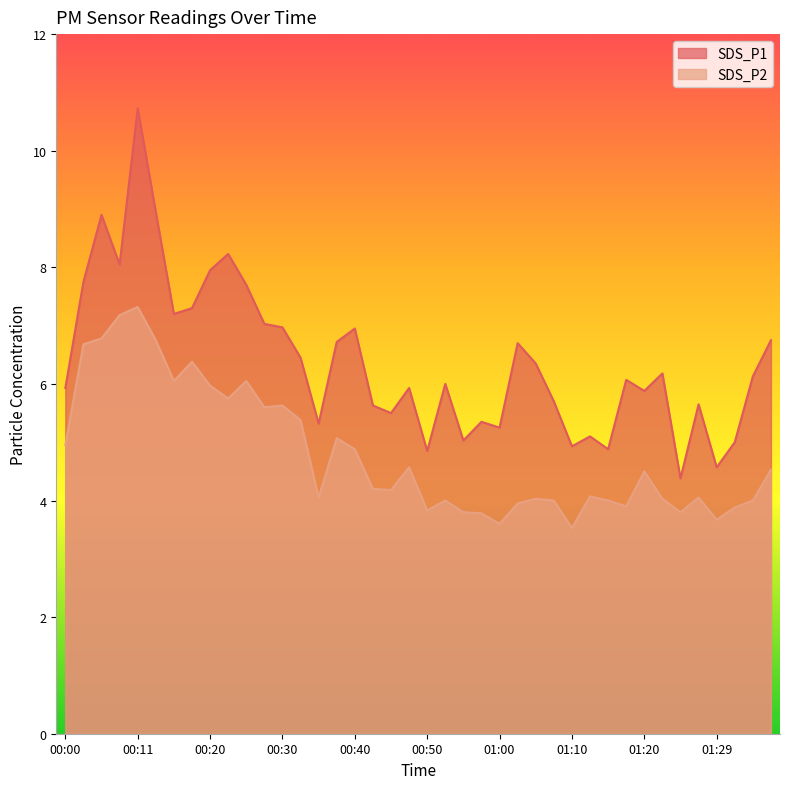

What are all the series names shown in the legend?

SDS_P1, SDS_P2